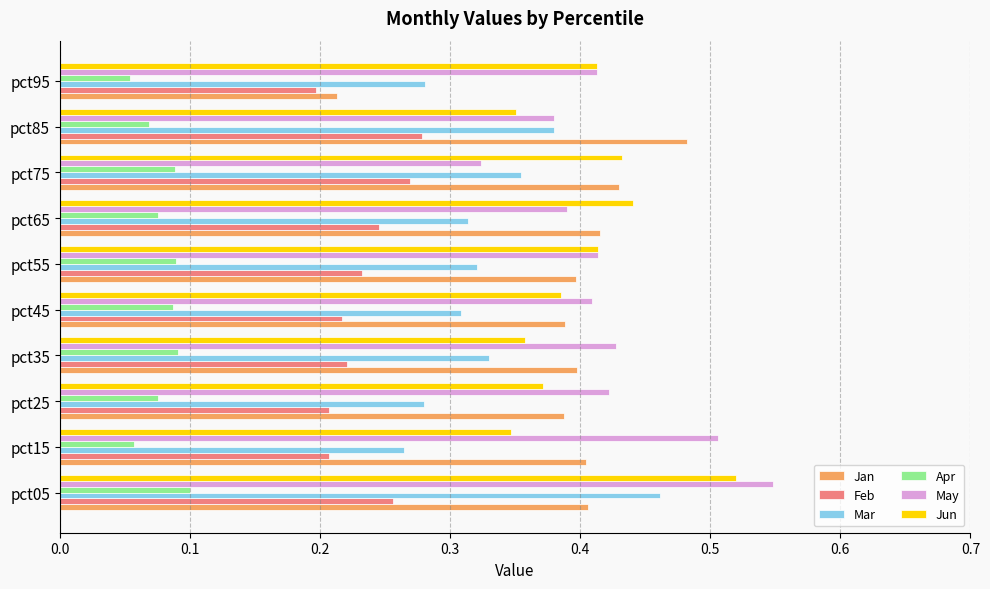

Where is May nearest to the value 0?

pct75